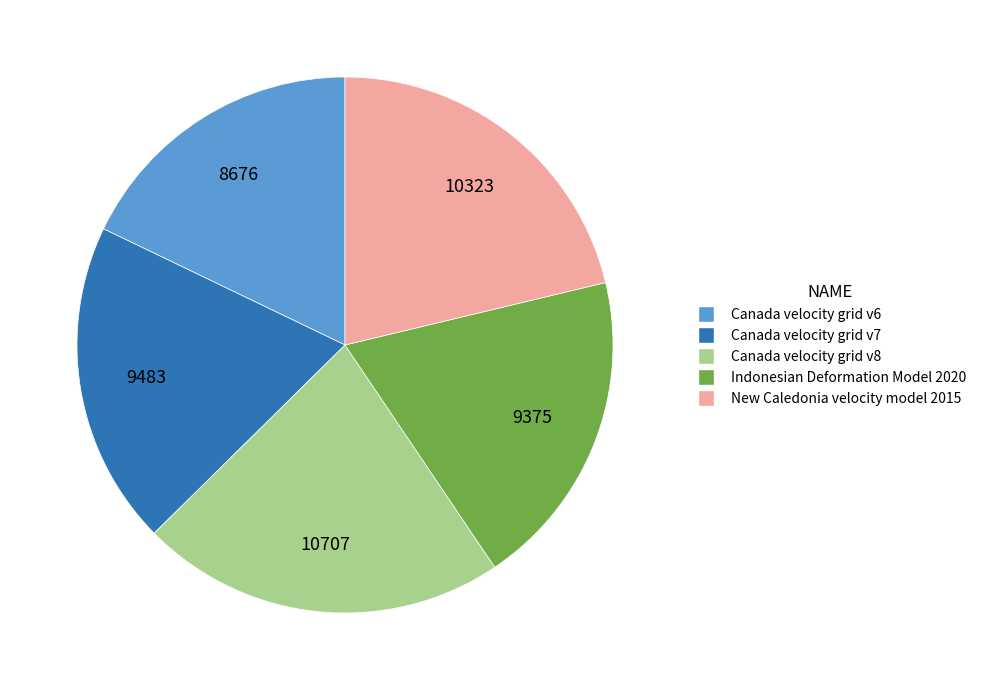

What is the ratio of the value at New Caledonia velocity model 2015 to the value at Indonesian Deformation Model 2020?

1.1